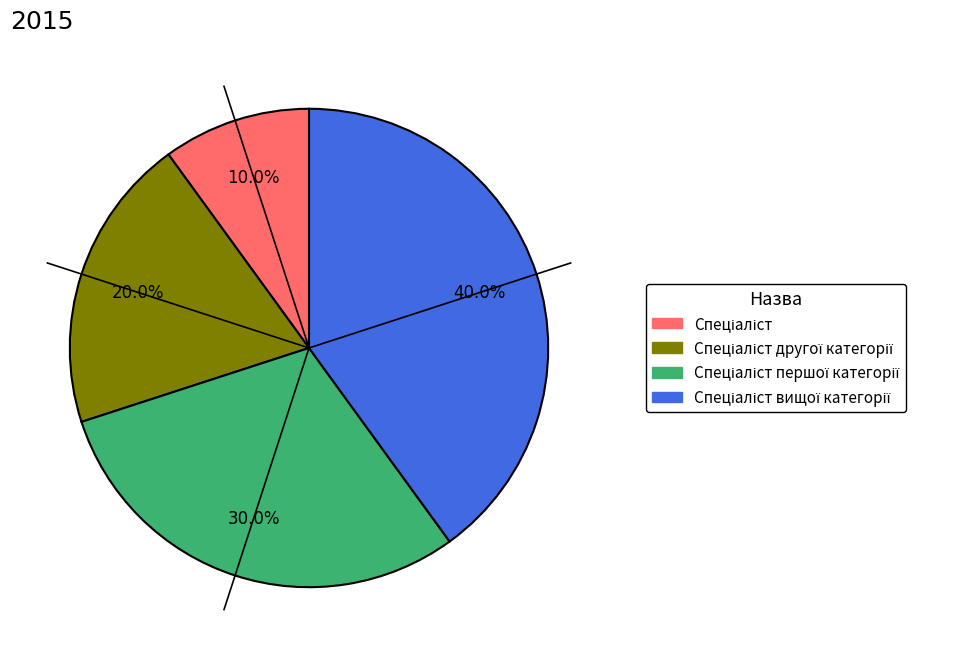

Is there any slice that represents more than half of the pie?

No